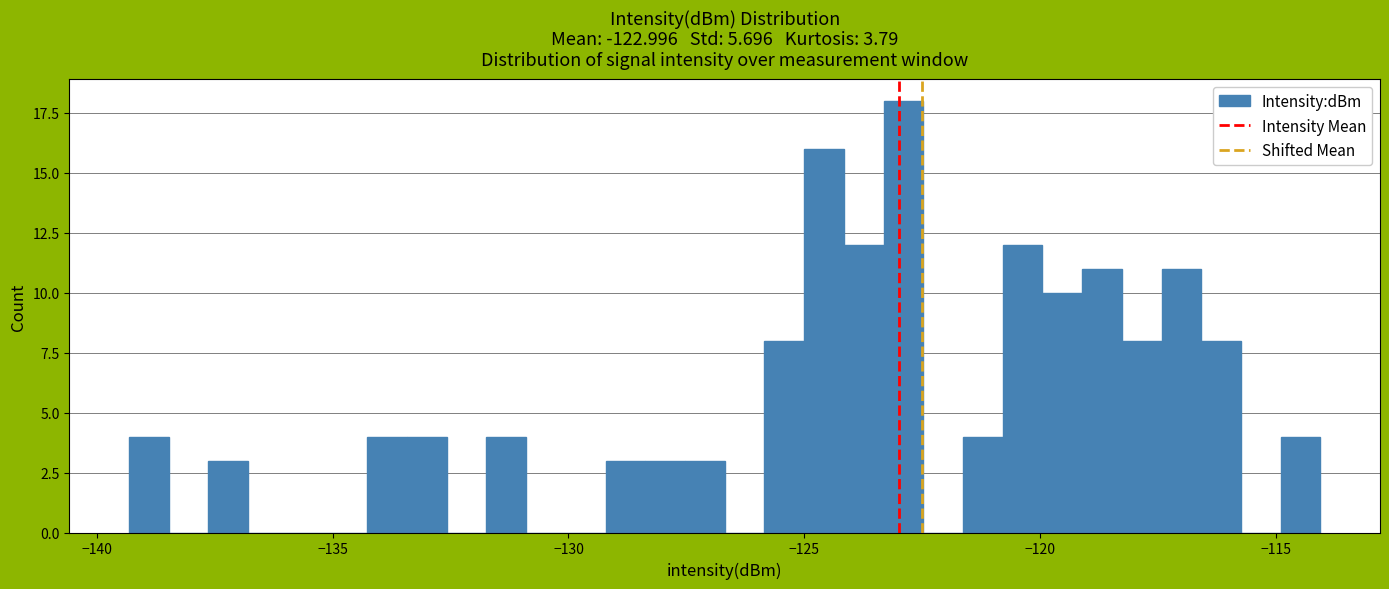

Around what value on the x-axis is the tallest bar? Give the approximate position of its centre, as read against the axis.

-123.0